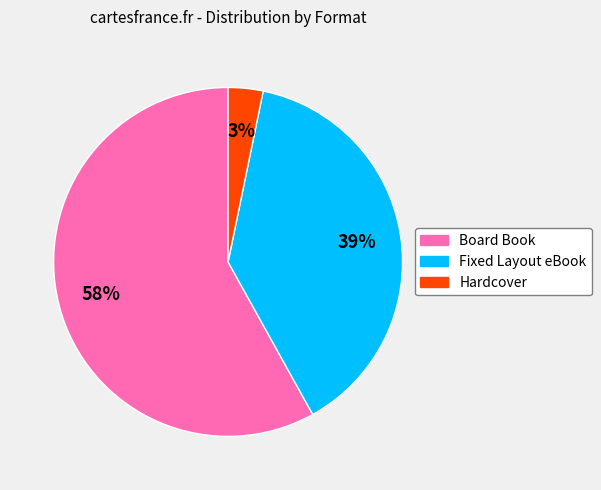

To the nearest percent, what is the difference between the largest and smallest slice percentages?

55%